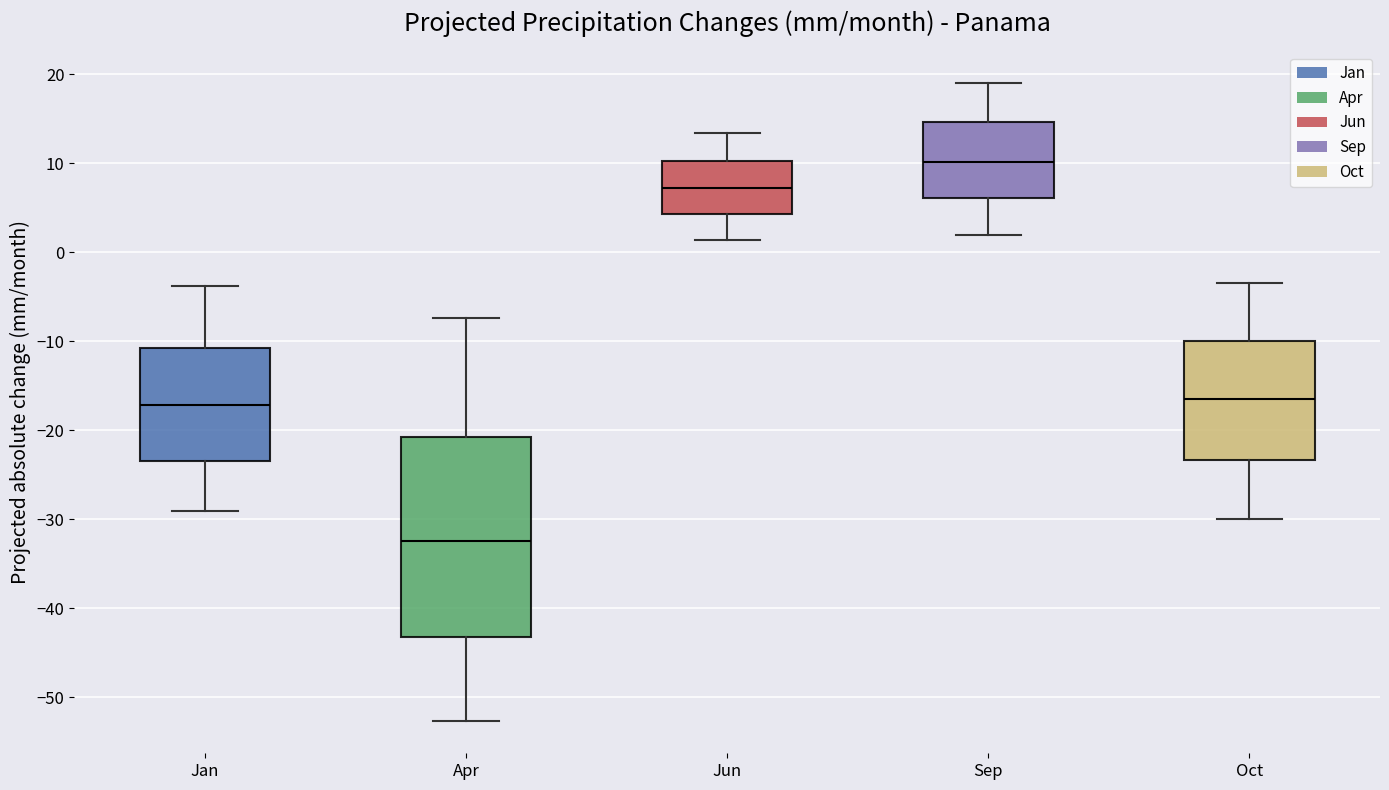

Which box is the tallest, from its lower edge to its upper edge?

Apr